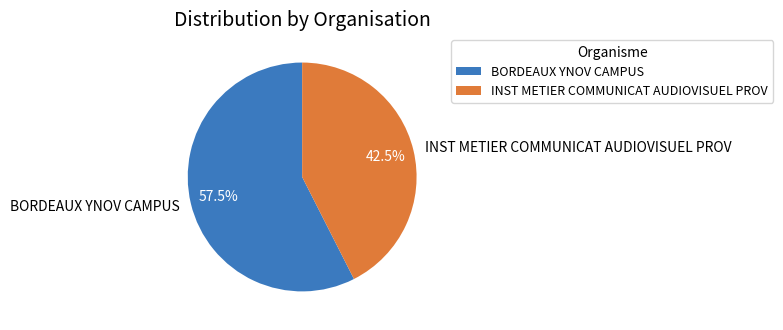

The BORDEAUX YNOV CAMPUS slice represents 71% of the pie. True or false?

False